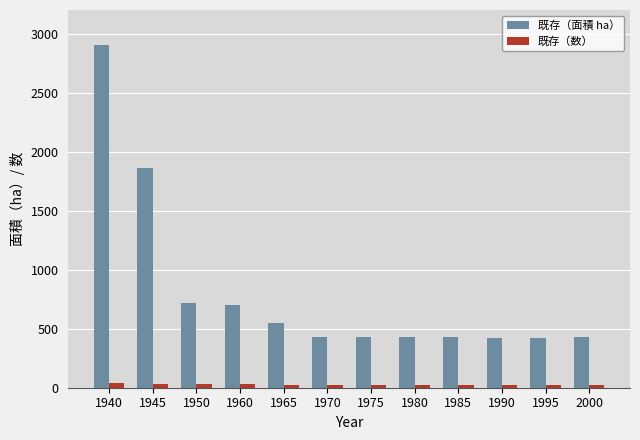

What is the sum of all 既存（数） values?

318